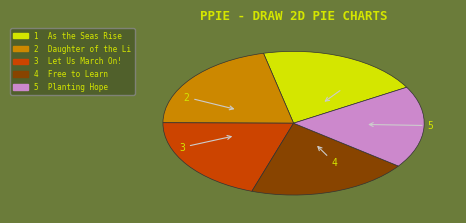

Approximately how many times larger is the value at 5 compared to 2?

0.9